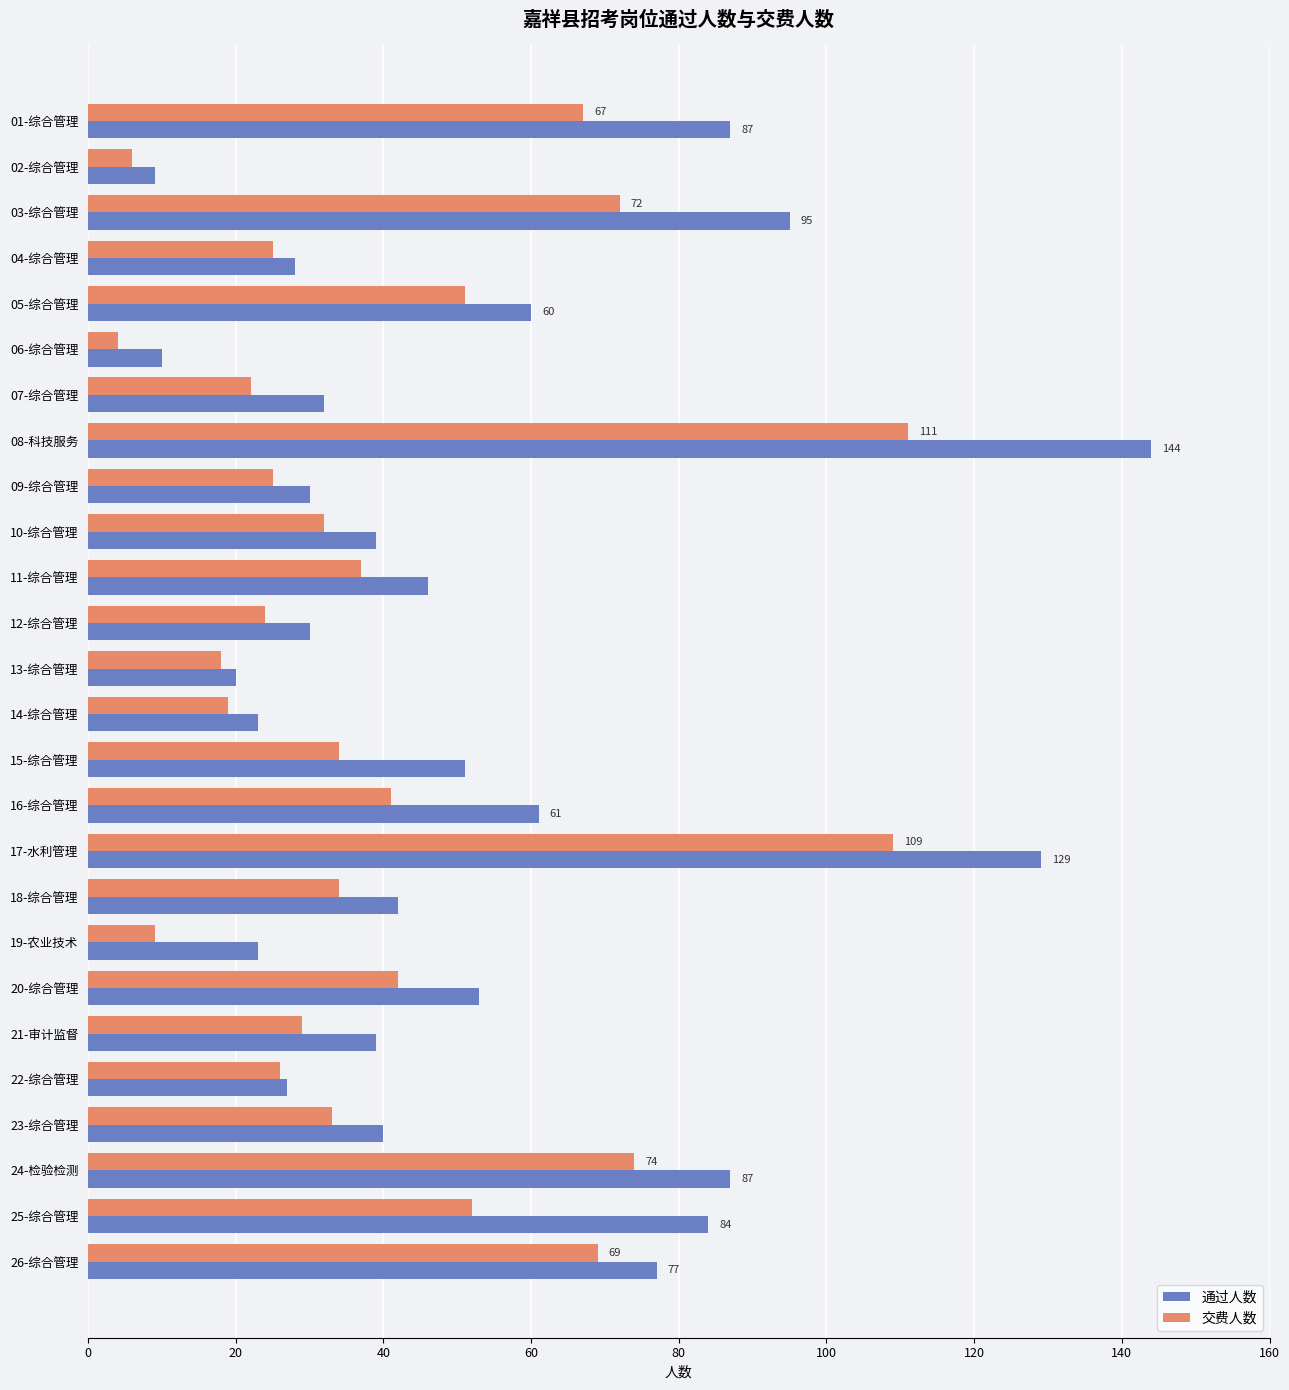

What is the difference between the second highest and minimum values in the 交费人数 series?

105